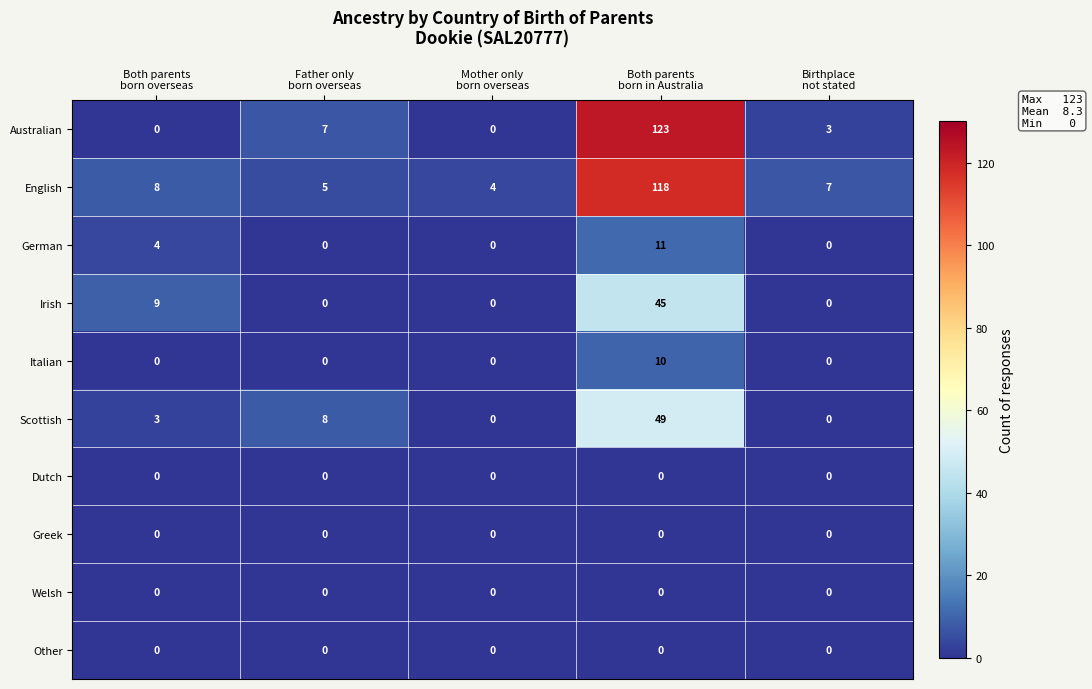

What is the difference between the second highest and second lowest values in the Scottish series?

8